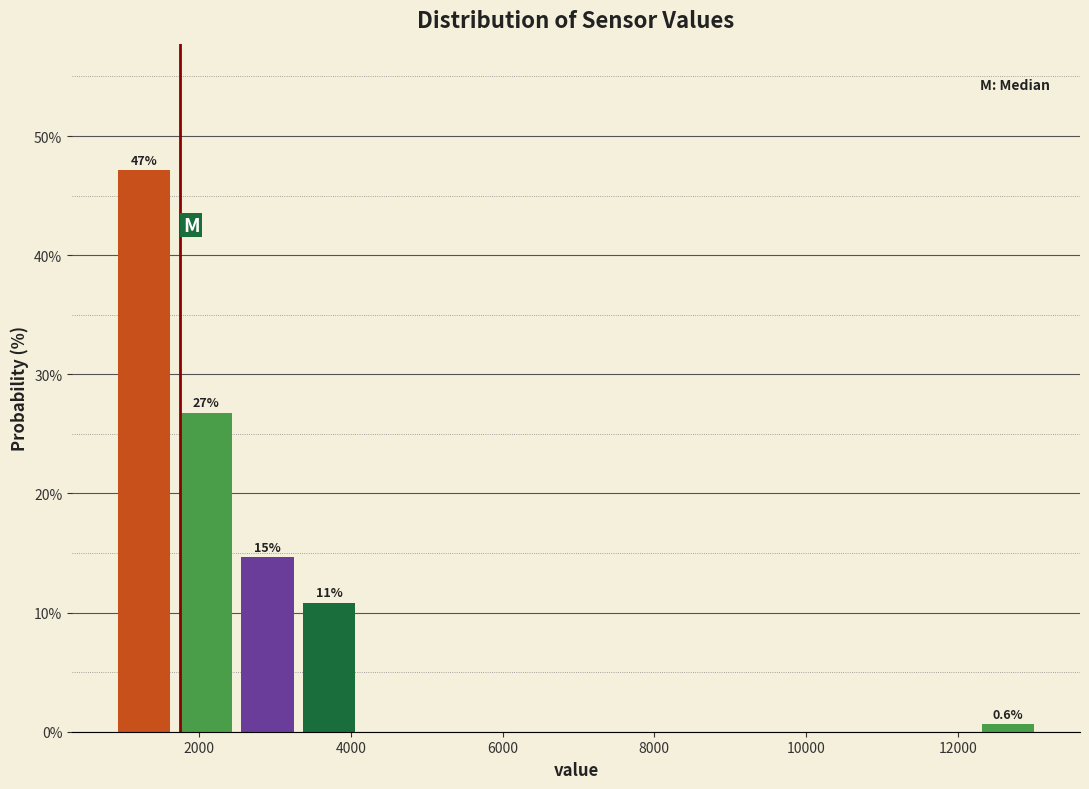

Over which range of the x-axis is the bar tallest?

800 to 1600